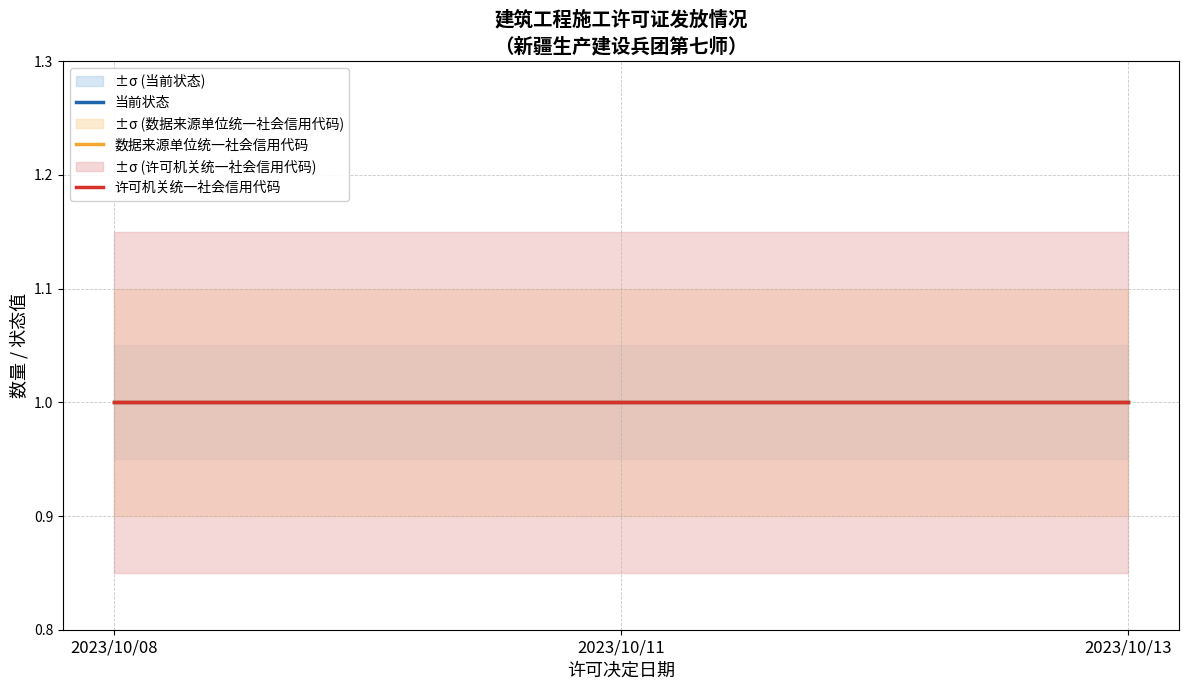

At which category is the sum across all series the highest?

2023/10/08